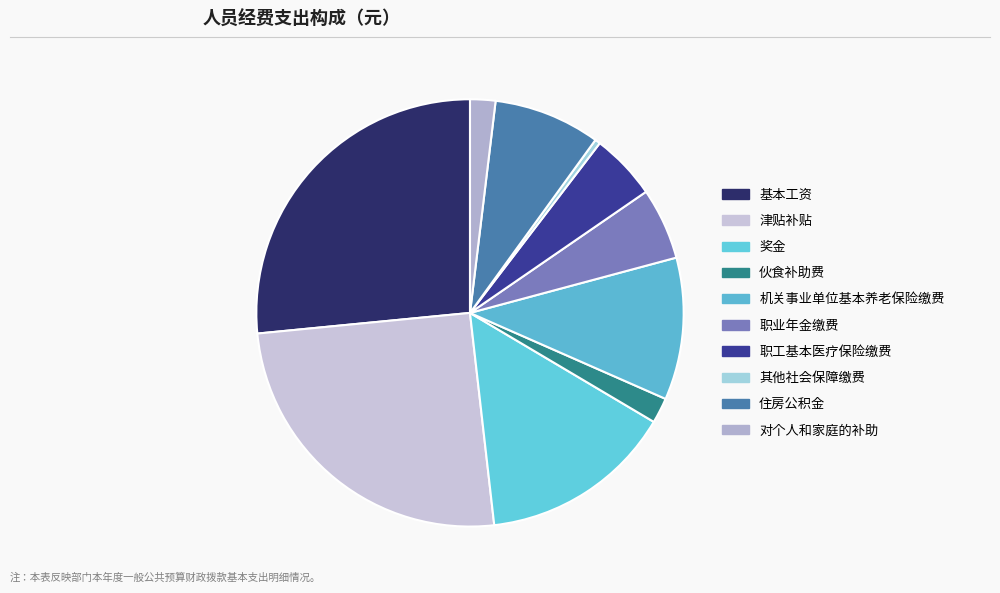

Is there a majority slice in this chart?

No